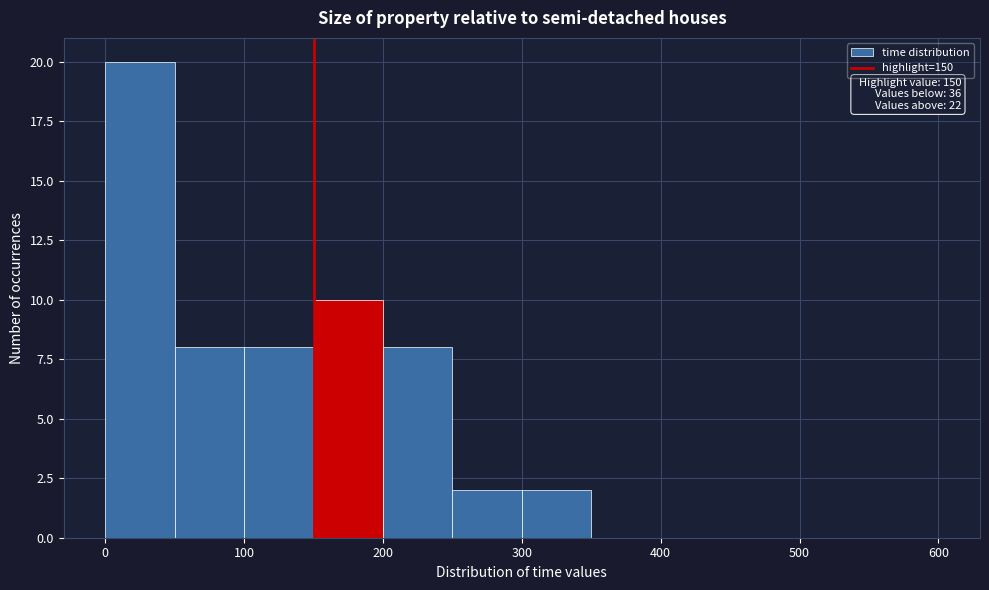

Which range on the x-axis has the tallest bar?

0 to 50